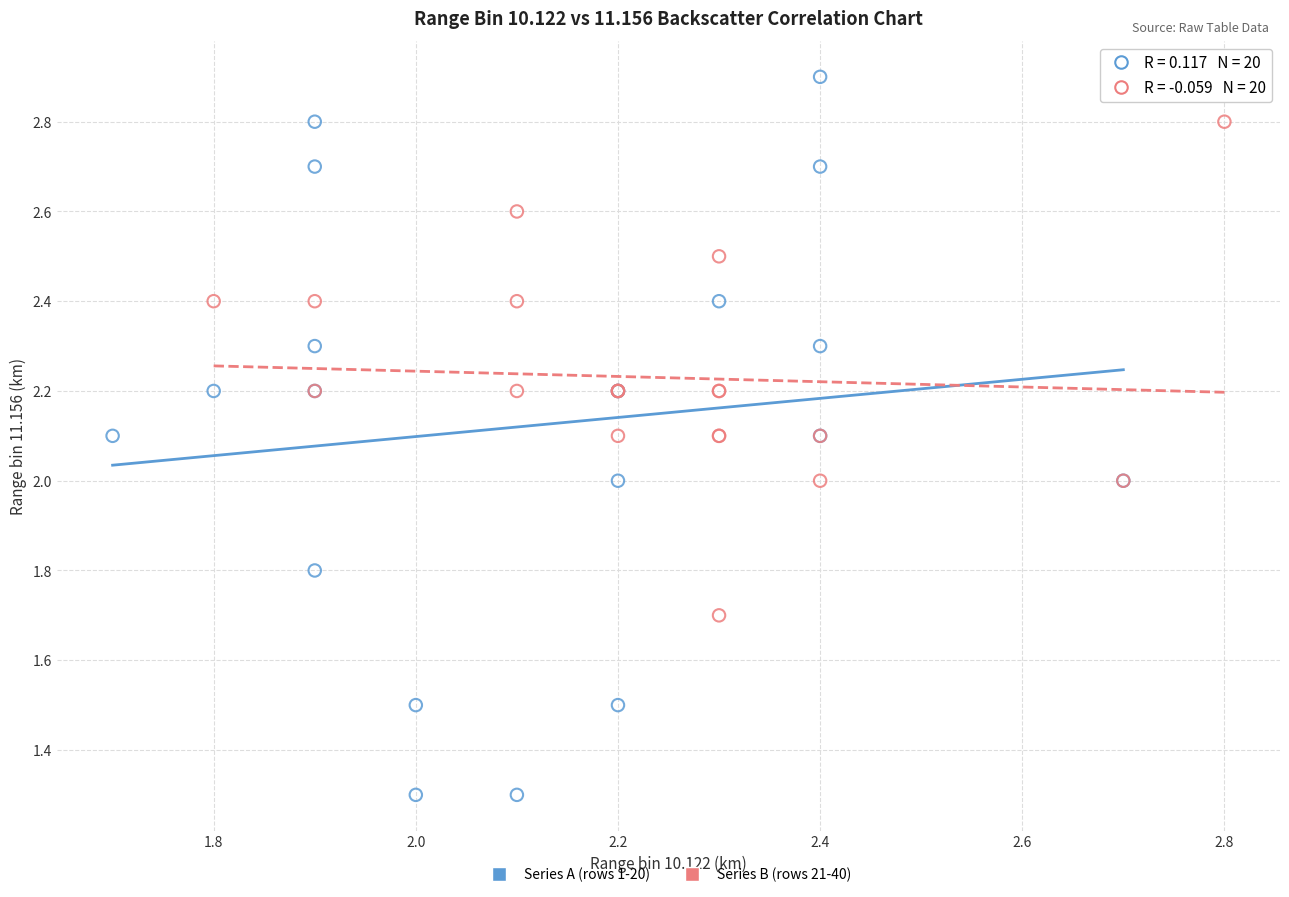

Which series has the widest spread of Y values?

Series A (rows 1-20)